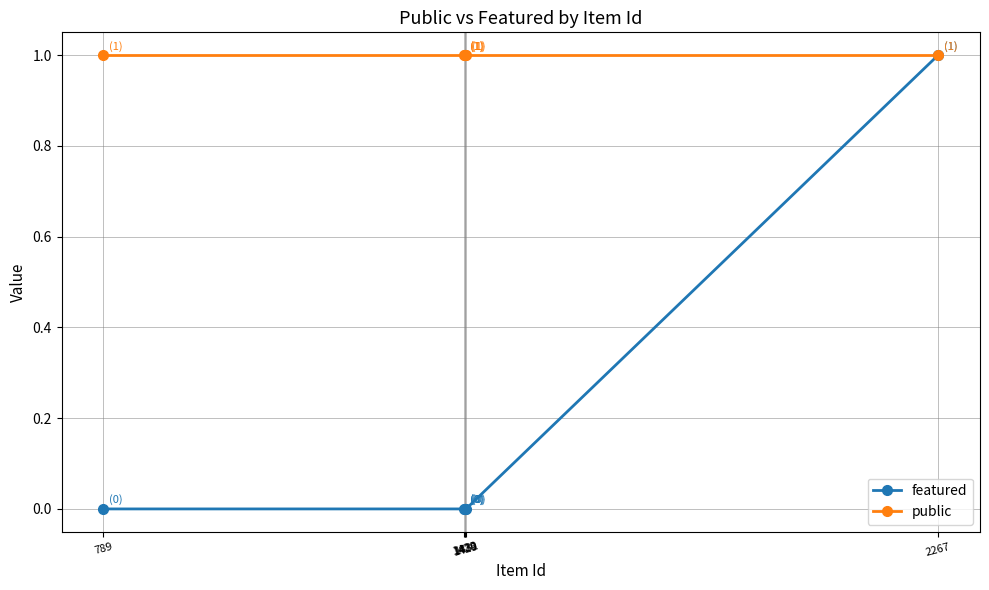

The value of featured at 1430 is 0. True or false?

True